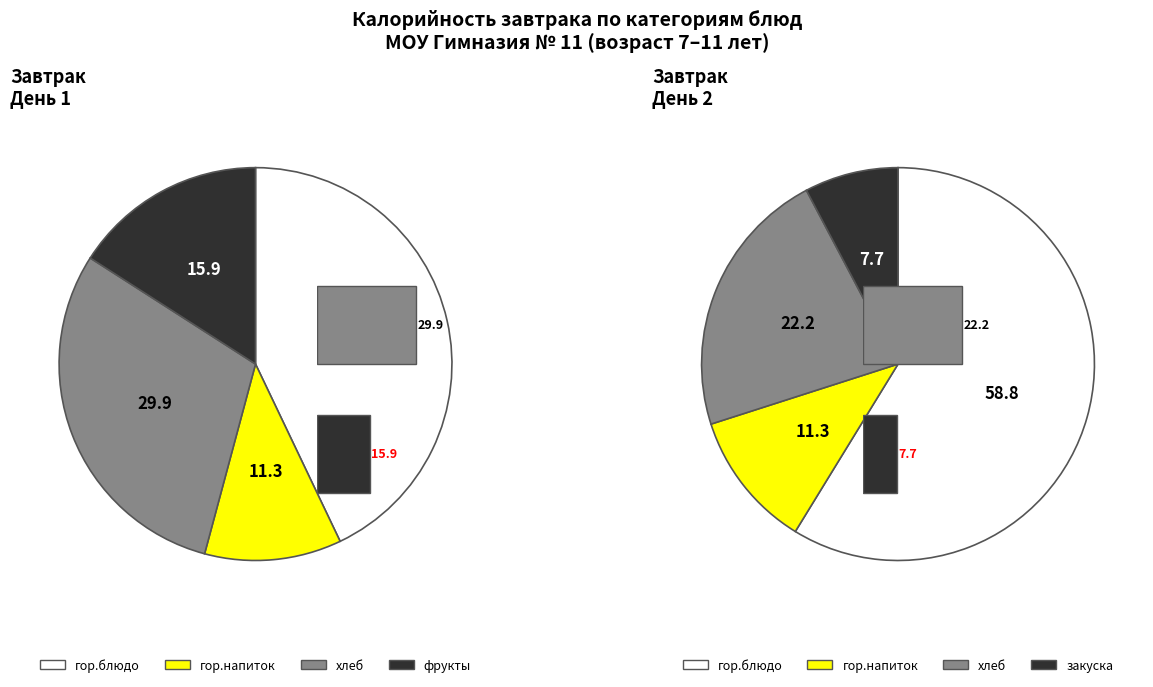

Does День 2 account for over 50% of the chart?

Yes